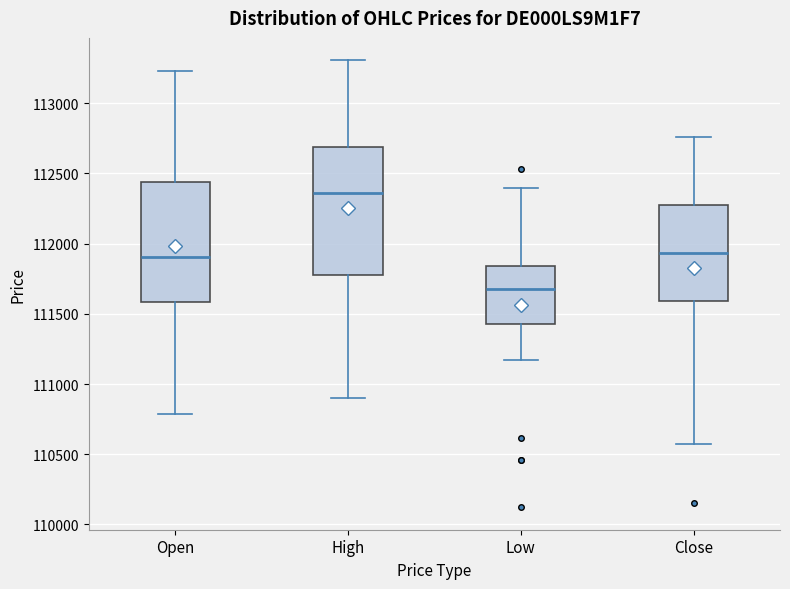

Which box has the lowest median line?

Low